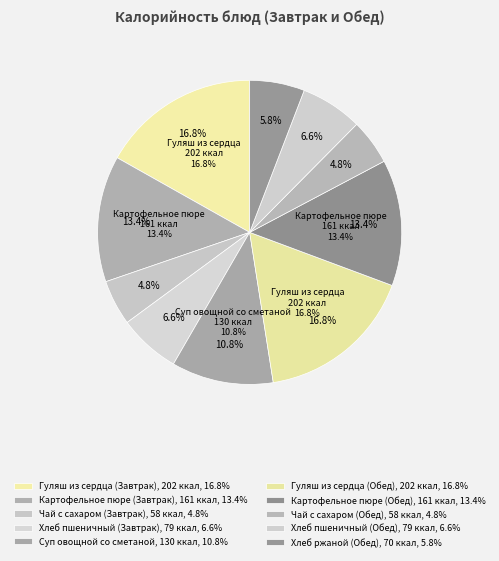

The Хлеб пшеничный (Обед) slice represents 1% of the pie. True or false?

False